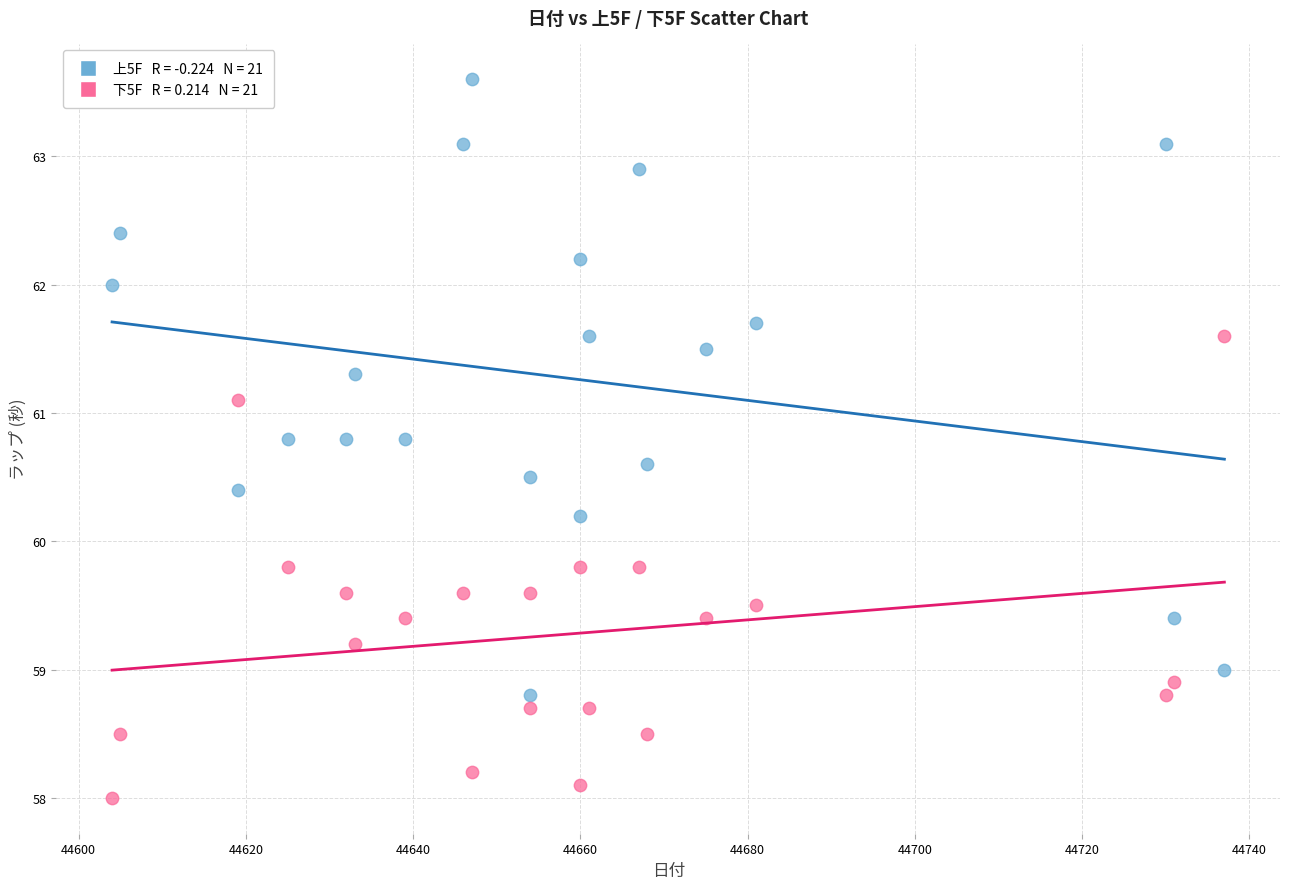

Across all data points, what is the range of Y values (max minus min)?

5.6